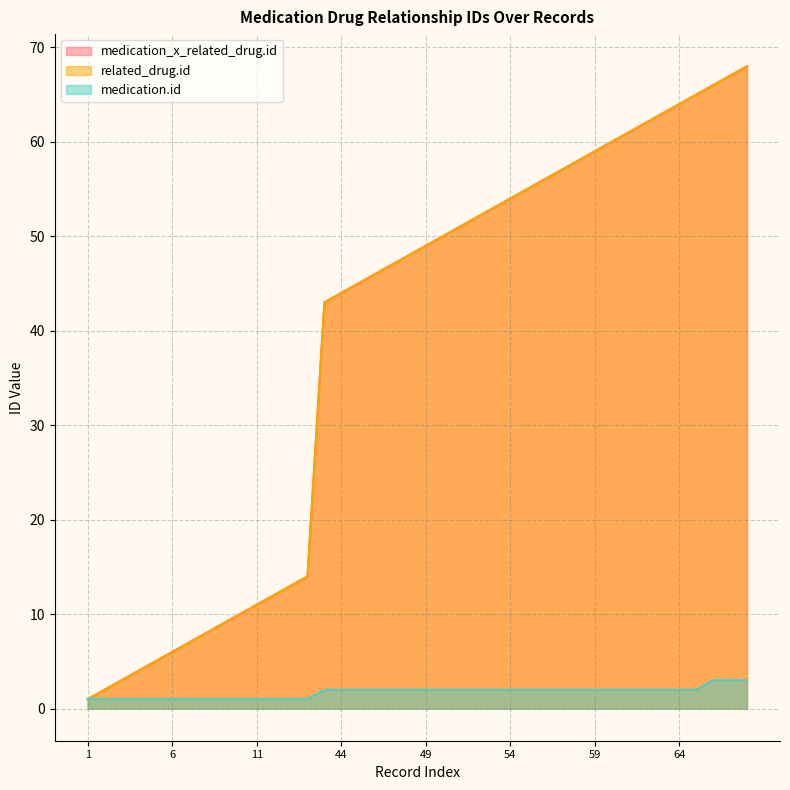

Reading left to right, list all the values displayed in this chart.

medication_x_related_drug.id: 1	2	3	4	5	6	7	8	9	10	11	12	13	14	43	44	45	46	47	48	49	50	51	52	53	54	55	56	57	58	59	60	61	62	63	64	65	66	67	68
related_drug.id: 1	2	3	4	5	6	7	8	9	10	11	12	13	14	43	44	45	46	47	48	49	50	51	52	53	54	55	56	57	58	59	60	61	62	63	64	65	66	67	68
medication.id: 1	1	1	1	1	1	1	1	1	1	1	1	1	1	2	2	2	2	2	2	2	2	2	2	2	2	2	2	2	2	2	2	2	2	2	2	2	3	3	3